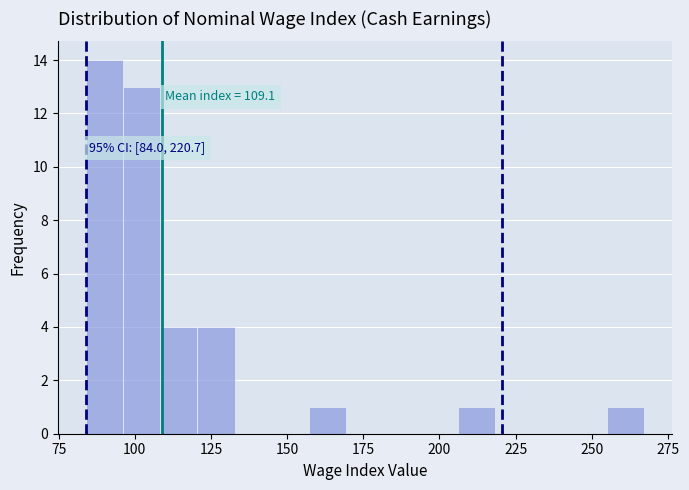

Read against the x-axis, roughly where is the centre of the tallest bar?

90